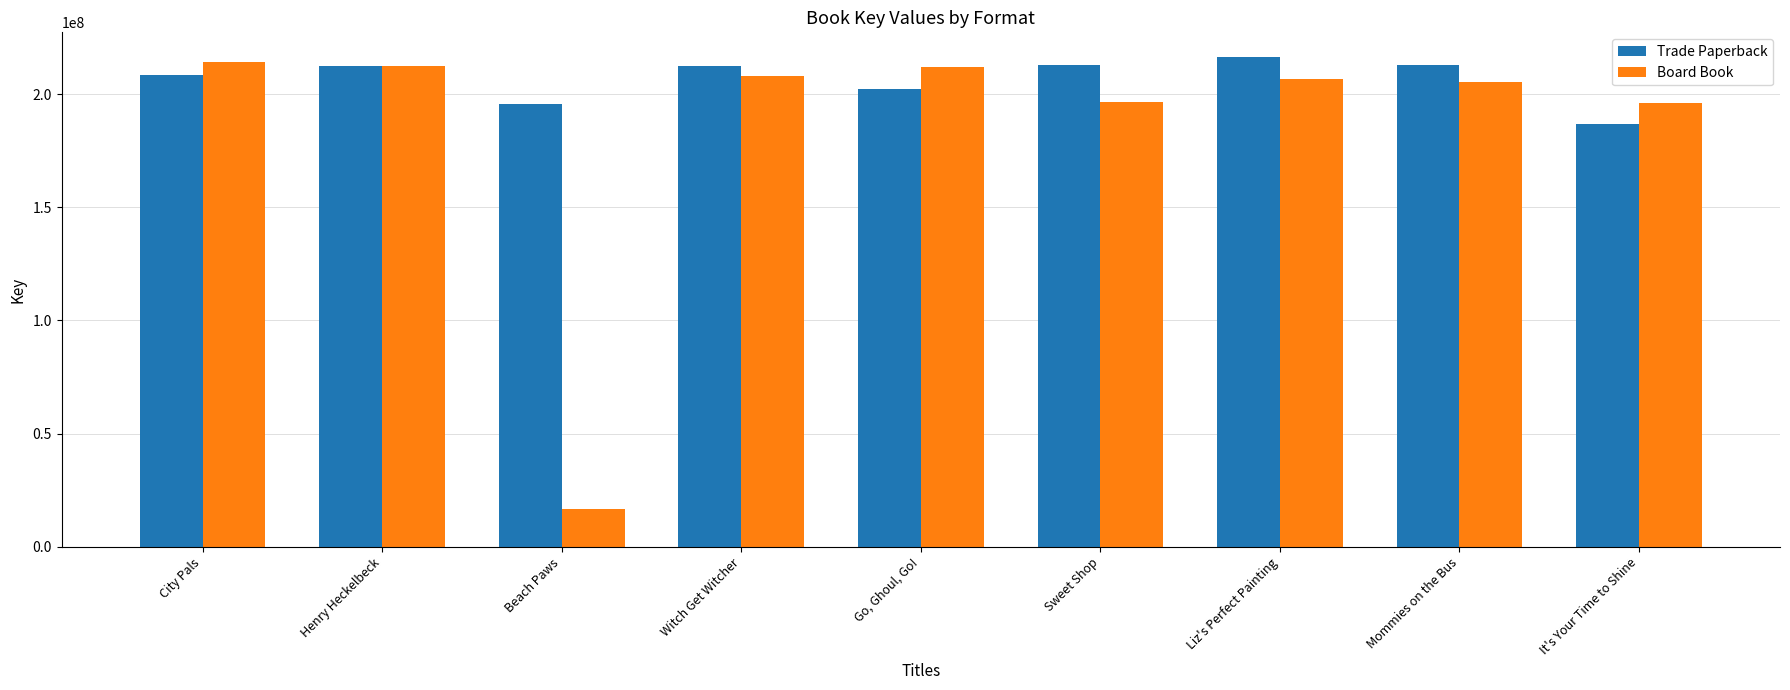

Read the Board Book value at City Pals, to the nearest 100.

214224400